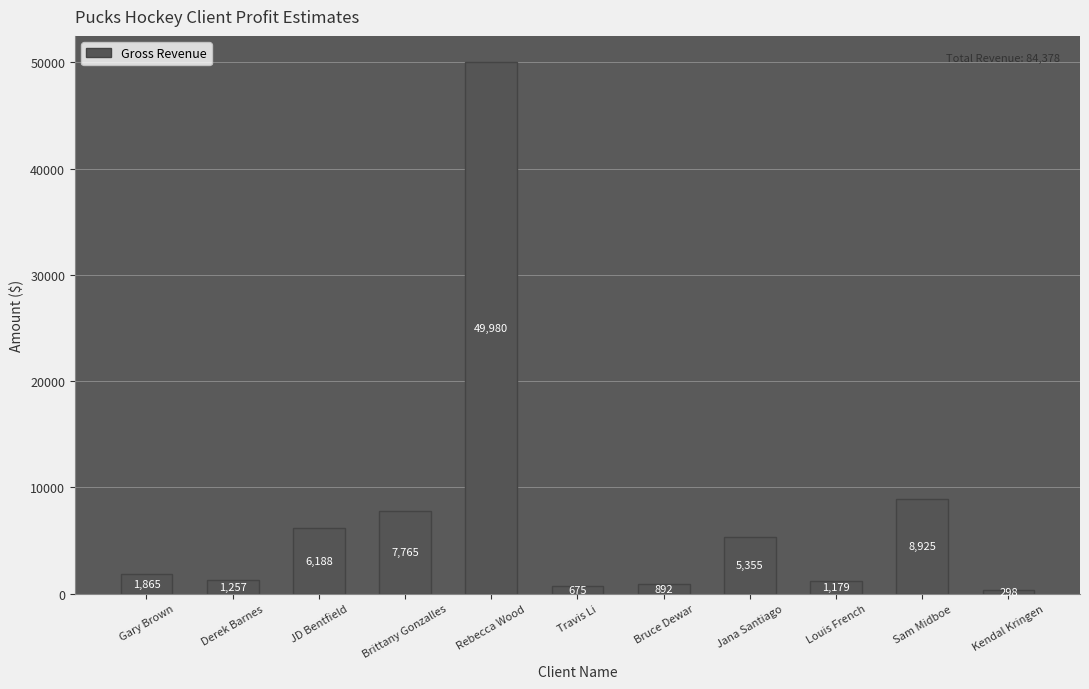

What is the label of the 7th bar from the right?

Rebecca Wood